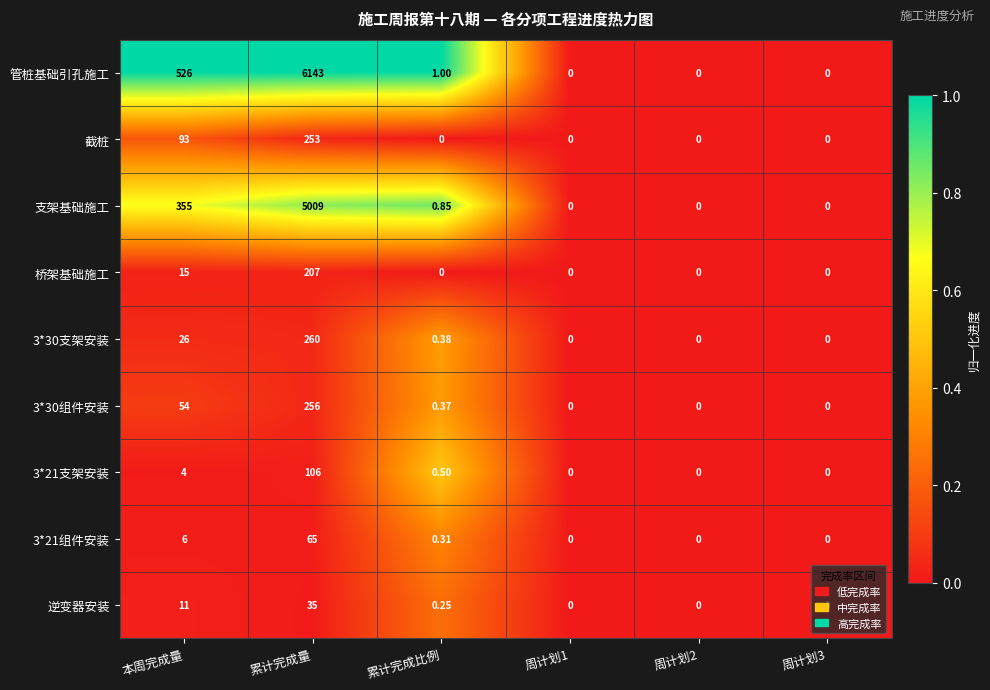

Is the value of 截桩 at 本周完成量 greater than the value of 3*21支架安装 at 周计划3?

Yes